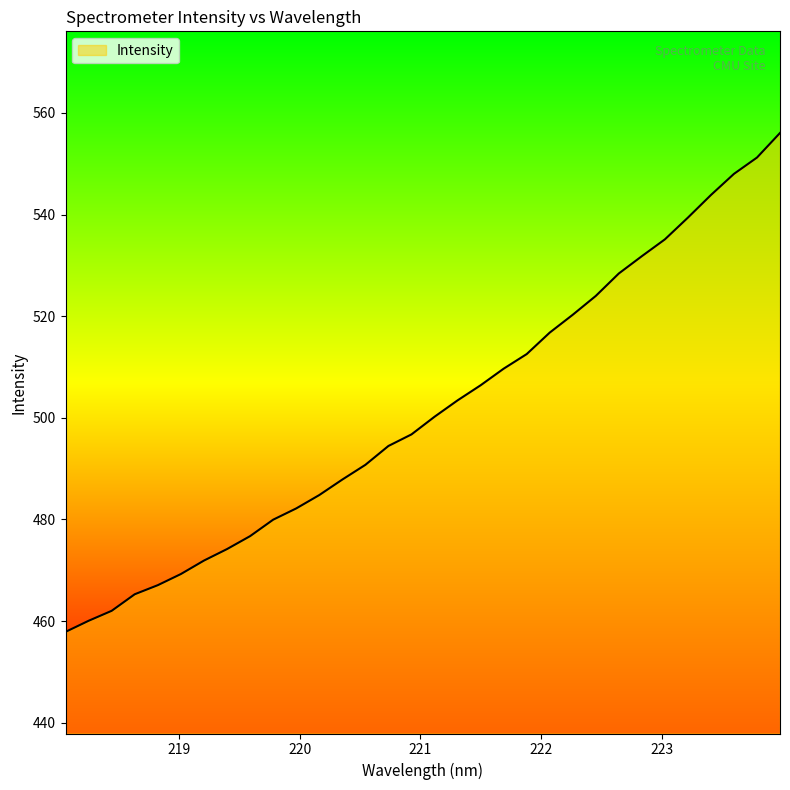

Count the number of values greater than 500.

16